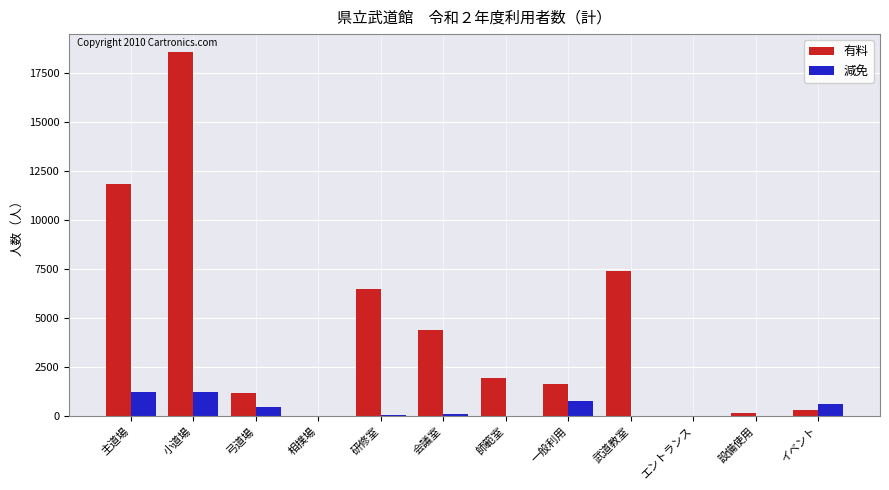

True or false: 減免 has a value of 603 at イベント.

True